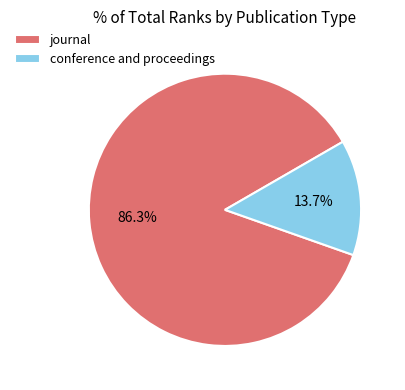

What is the majority slice?

journal